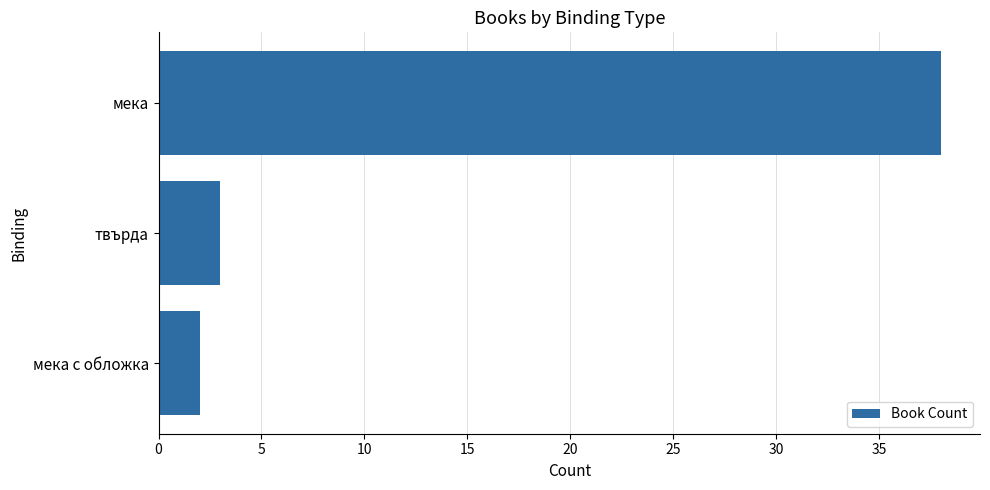

What is the greatest value displayed?

38